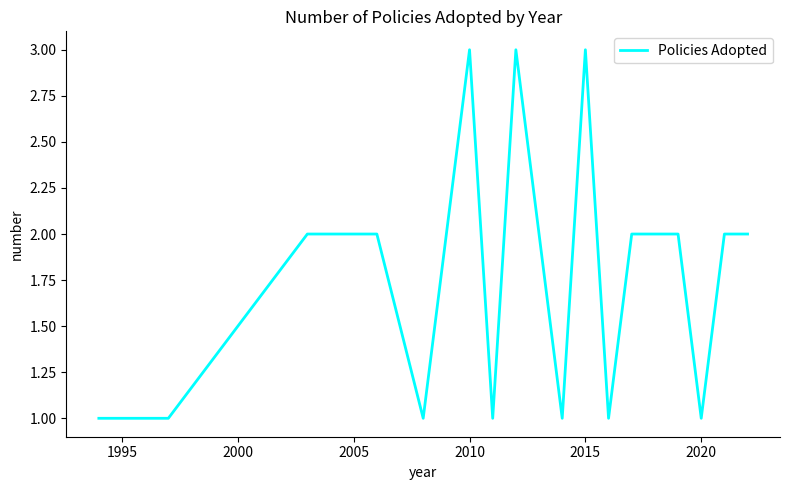

What is the maximum value shown in the chart?

3